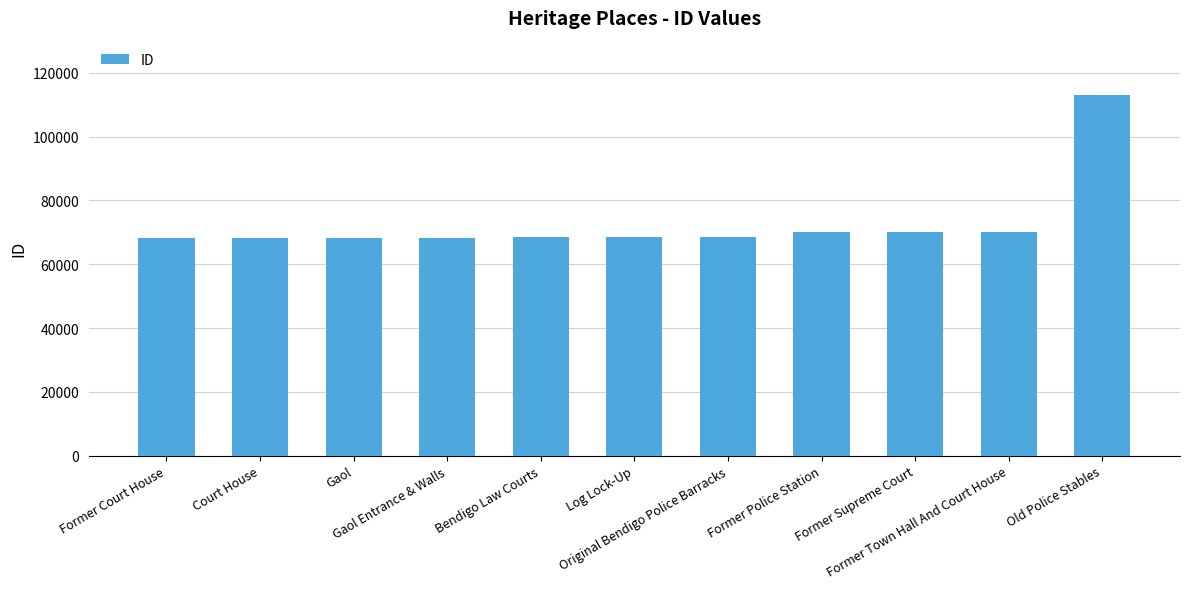

Which category has the highest value across all series?

Old Police Stables